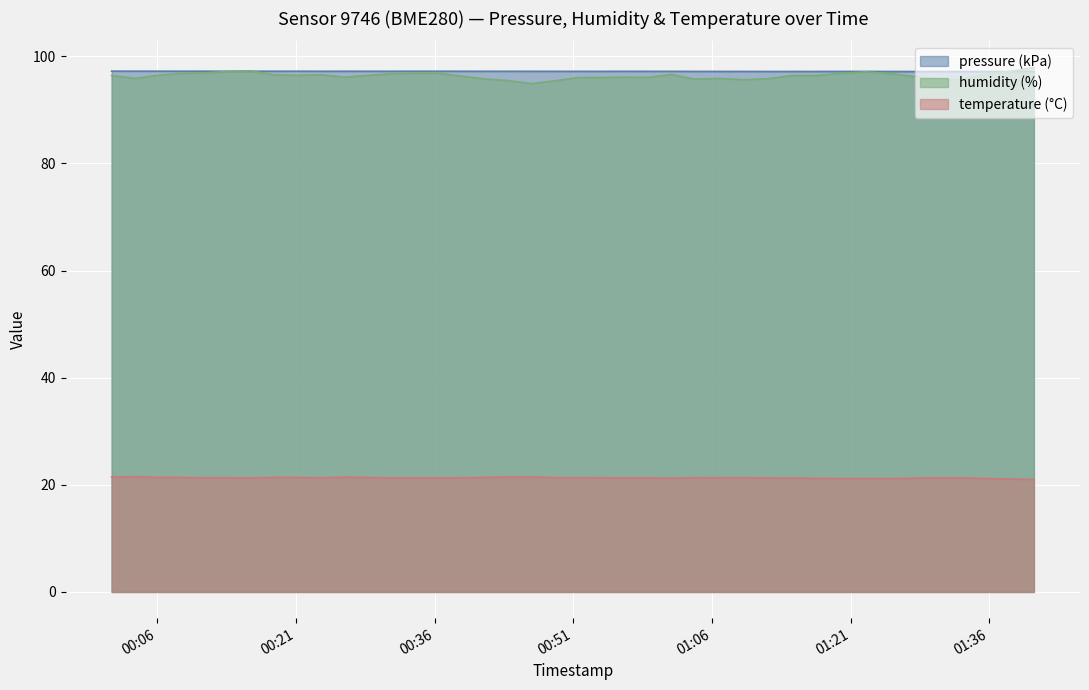

What is the maximum value shown in the chart?

97.9